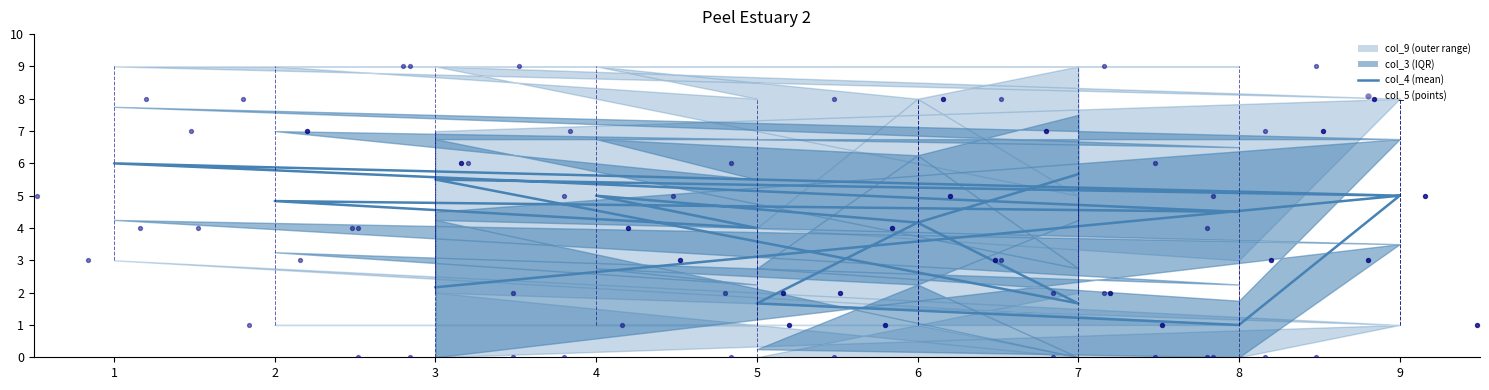

At which category is the sum across all series the highest?

1